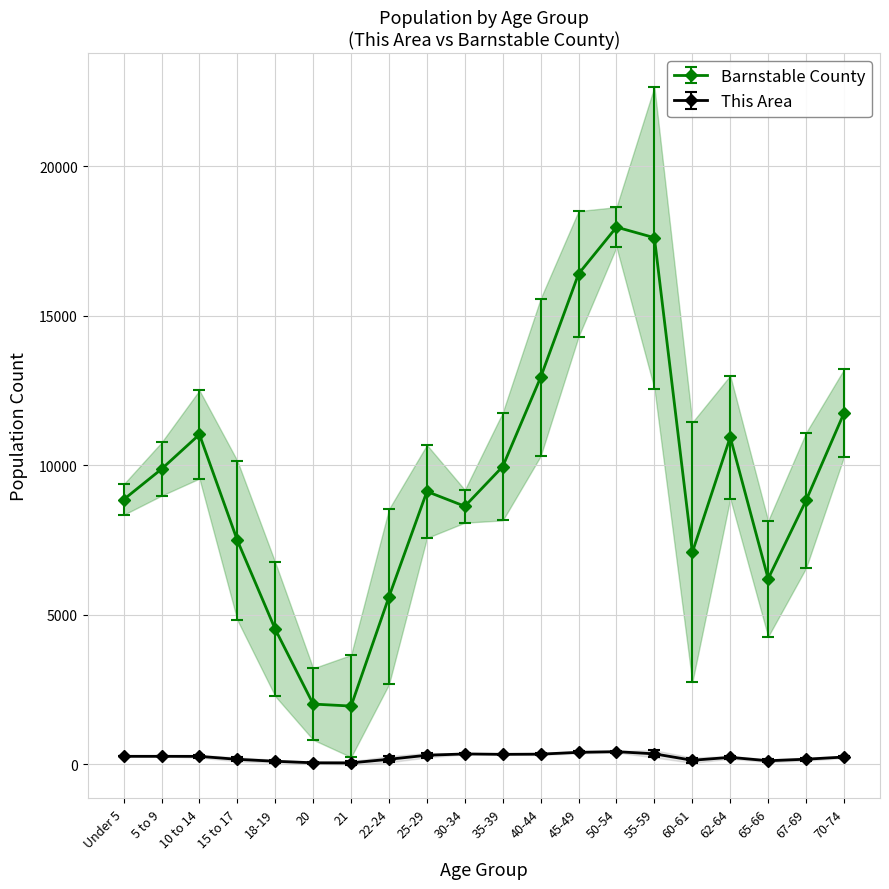

What is the sum of all This Area values?

4835